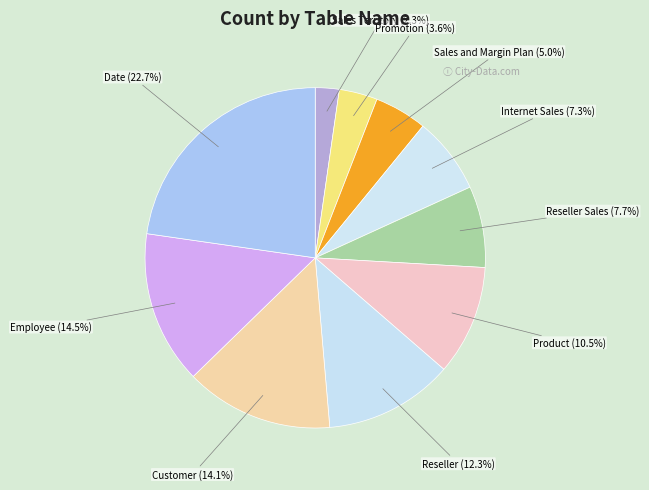

Which slice is the largest?

Date (22.7%)